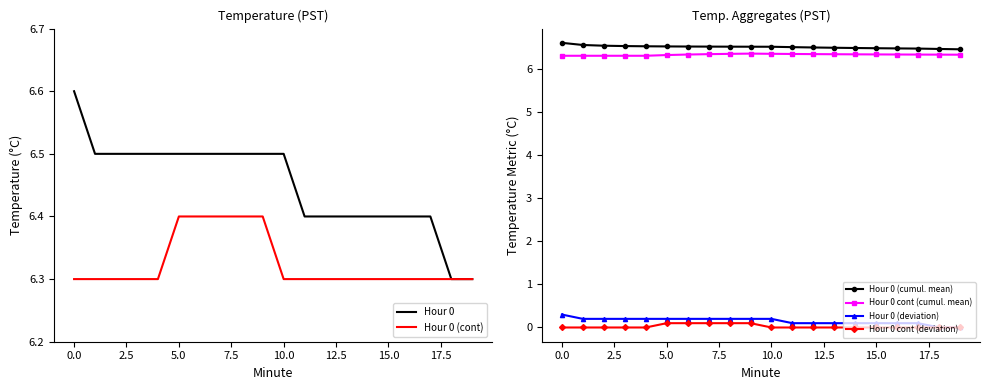

Reading right to left, what are all the values shown in this chart?

Hour 0: 6.3	6.3	6.4	6.4	6.4	6.4	6.4	6.4	6.4	6.5	6.5	6.5	6.5	6.5	6.5	6.5	6.5	6.5	6.5	6.6
Hour 0 (cont): 6.3	6.3	6.3	6.3	6.3	6.3	6.3	6.3	6.3	6.3	6.4	6.4	6.4	6.4	6.4	6.3	6.3	6.3	6.3	6.3
Hour 0 (cumul. mean): 6.5	6.5	6.5	6.5	6.5	6.5	6.5	6.5	6.5	6.5	6.5	6.5	6.5	6.5	6.5	6.5	6.5	6.5	6.5	6.6
Hour 0 cont (cumul. mean): 6.3	6.3	6.3	6.3	6.3	6.3	6.3	6.3	6.3	6.3	6.3	6.3	6.3	6.3	6.3	6.3	6.3	6.3	6.3	6.3
Hour 0 (deviation): 0.0	0.0	0.1	0.1	0.1	0.1	0.1	0.1	0.1	0.2	0.2	0.2	0.2	0.2	0.2	0.2	0.2	0.2	0.2	0.3
Hour 0 cont (deviation): 0.0	0.0	0.0	0.0	0.0	0.0	0.0	0.0	0.0	0.0	0.1	0.1	0.1	0.1	0.1	0.0	0.0	0.0	0.0	0.0